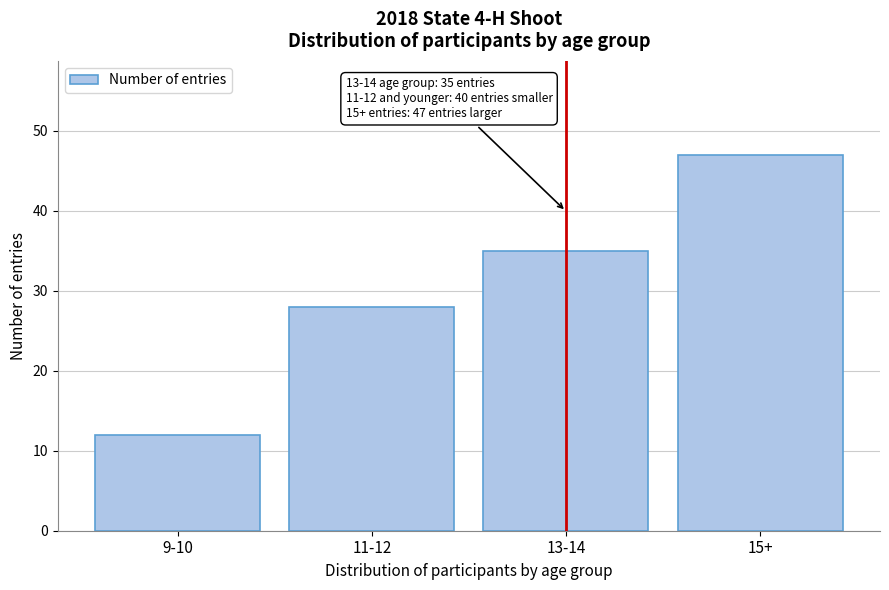

Reading left to right, extract all data points from this chart.

9-10=12	11-12=28	13-14=35	15+=47